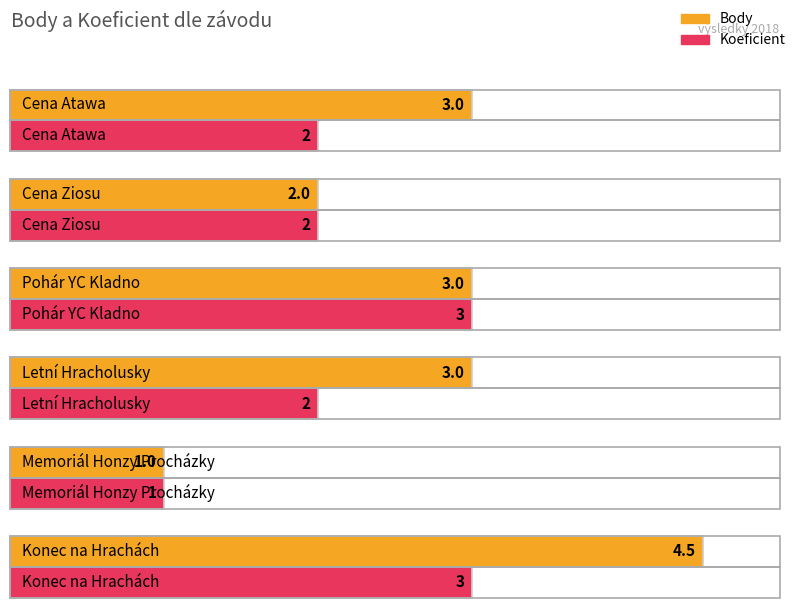

List the series in order of their peak value, lowest first.

Koeficient, Body